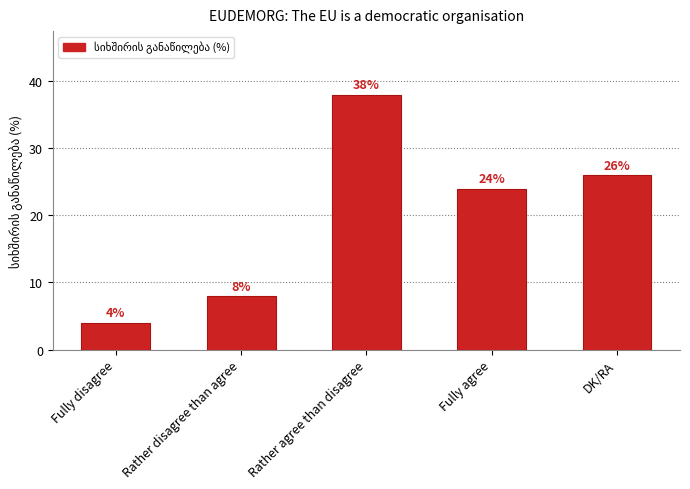

What is the label of the 3rd bar from the right?

Rather agree than disagree